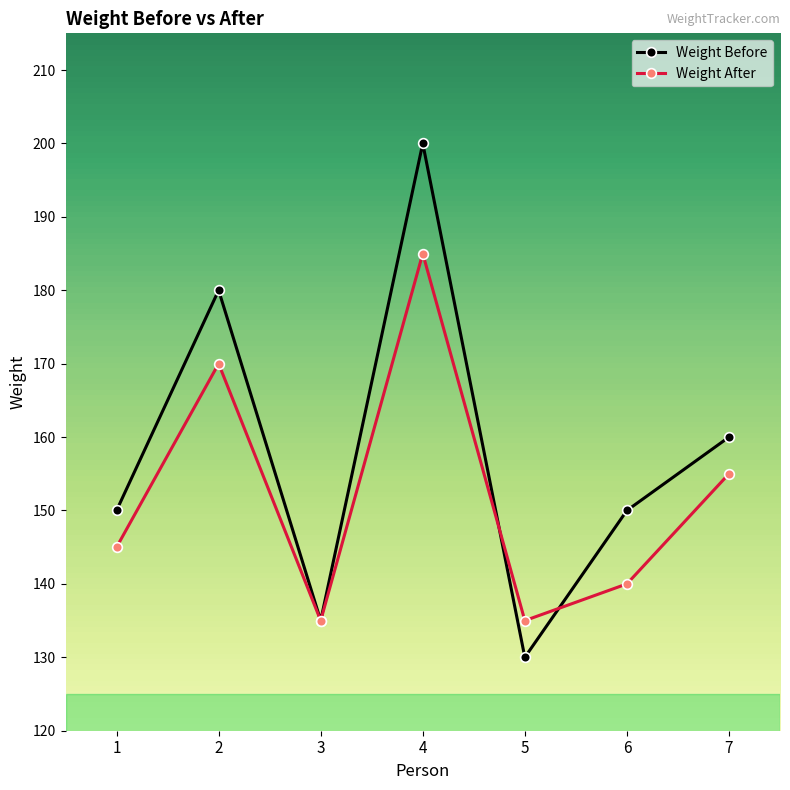

How many Weight After values are between 135 and 170?

6